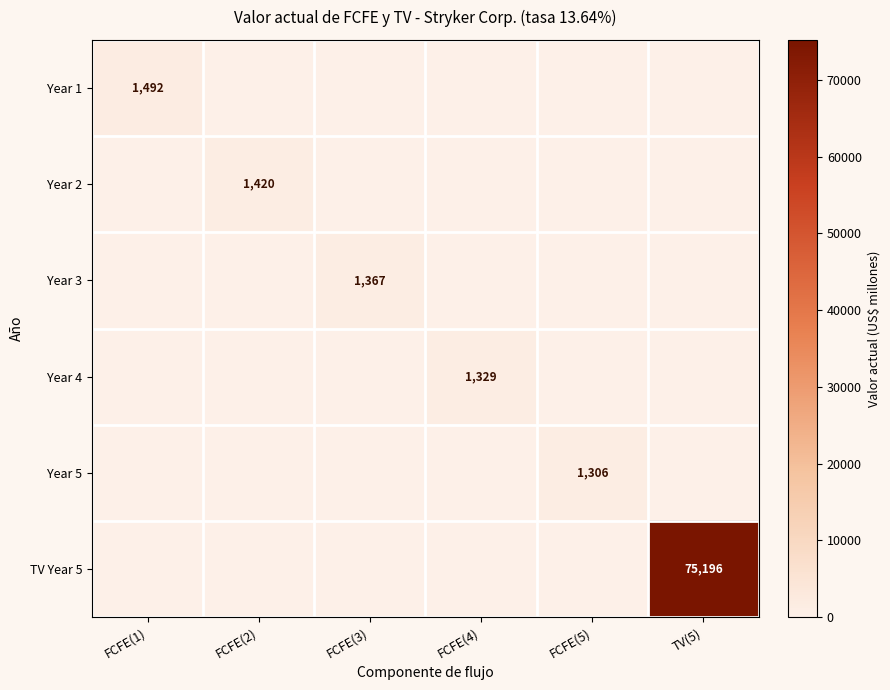

The value of Year 3 at FCFE(3) is 2352. True or false?

False